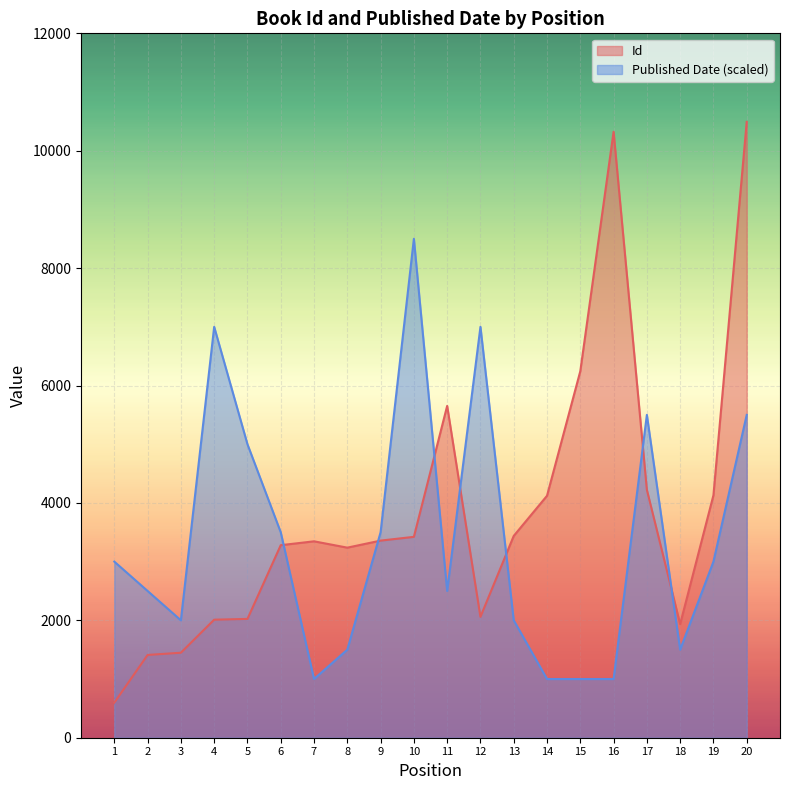

Is it true that Id equals 3346 at 7?

True